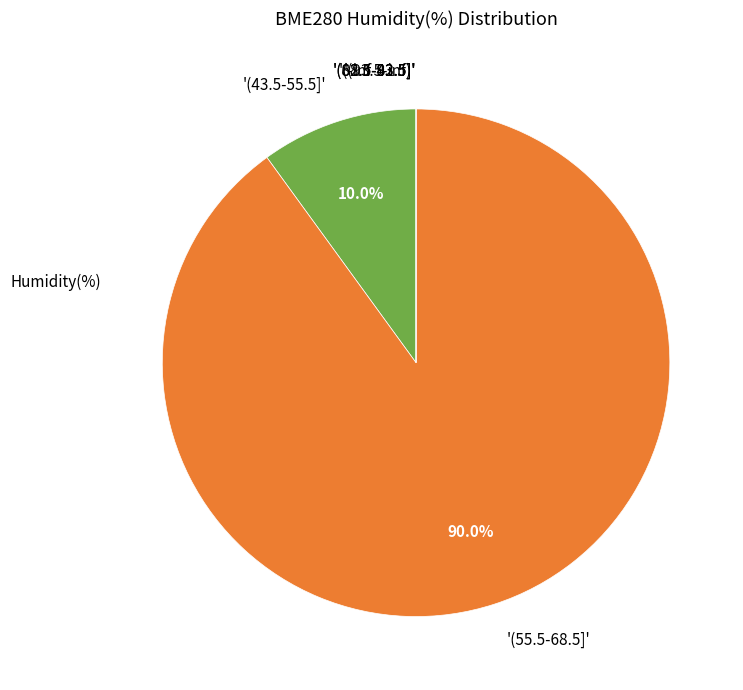

Which slice is the largest?

'(55.5-68.5]'